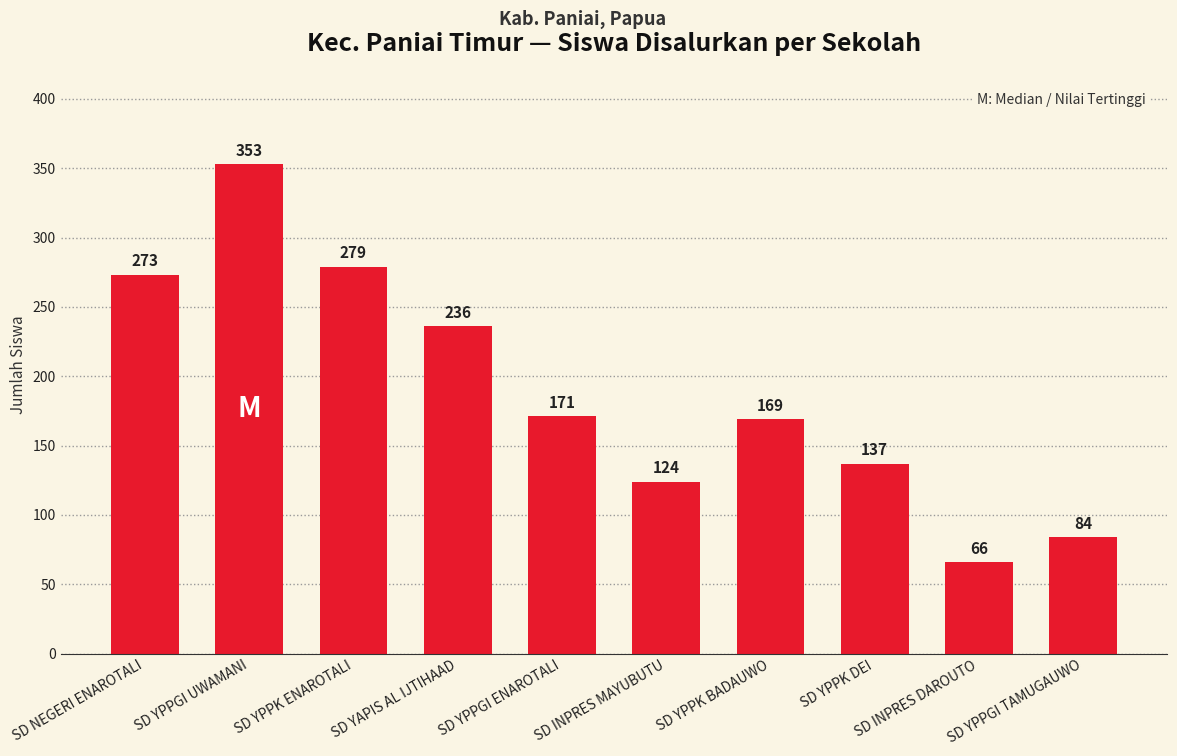

Between SD YPPGI ENAROTALI and SD YAPIS AL IJTIHAAD, which is larger?

SD YAPIS AL IJTIHAAD